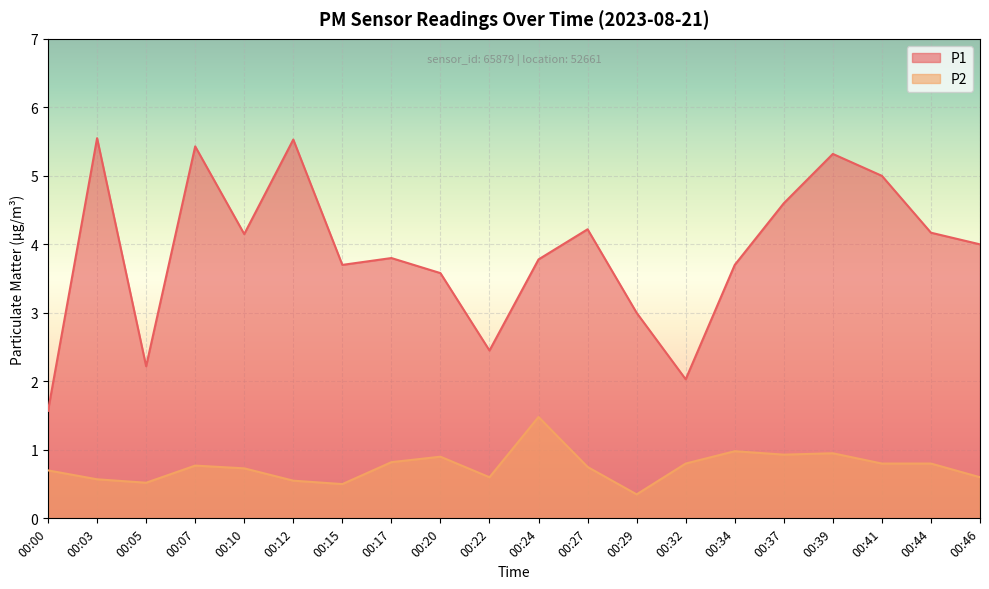

What is the average value of the P1 series?

3.9